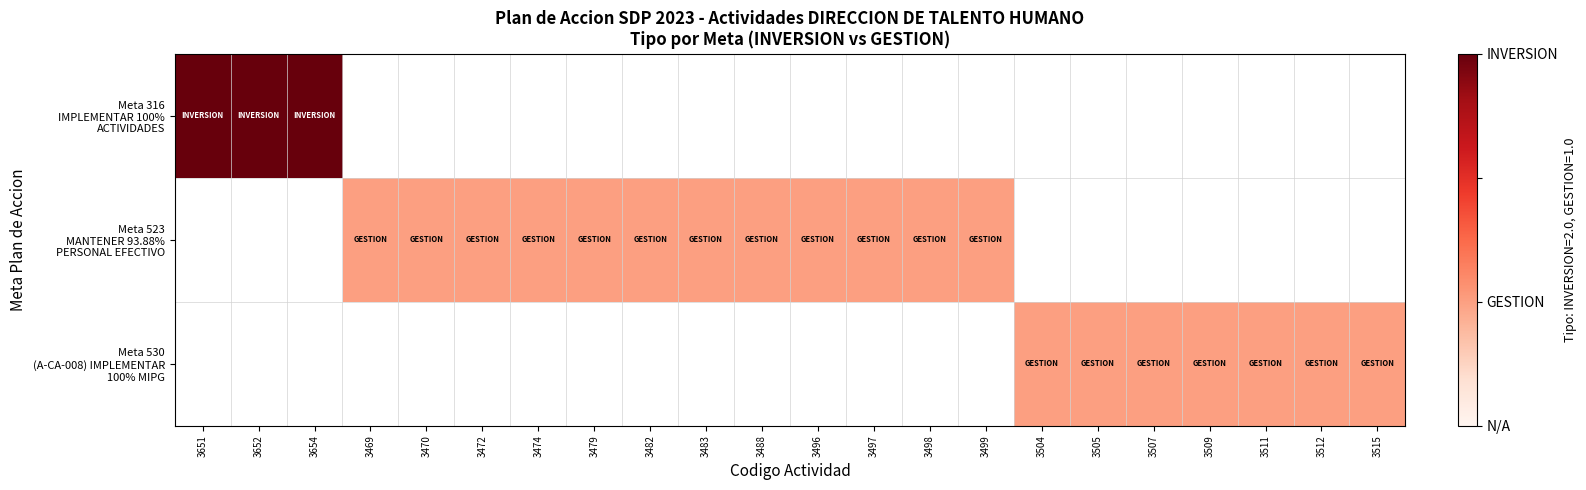

Is the value of Meta 530 (A-CA-008) IMPLEMENTAR 100% MIPG at 3652 greater than the value of Meta 523 MANTENER 93.88% PERSONAL EFECTIVO at 3469?

No